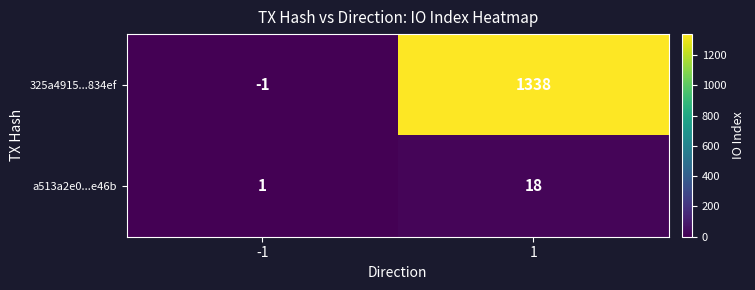

The value of 325a4915...834ef at 1 is 1338. True or false?

True